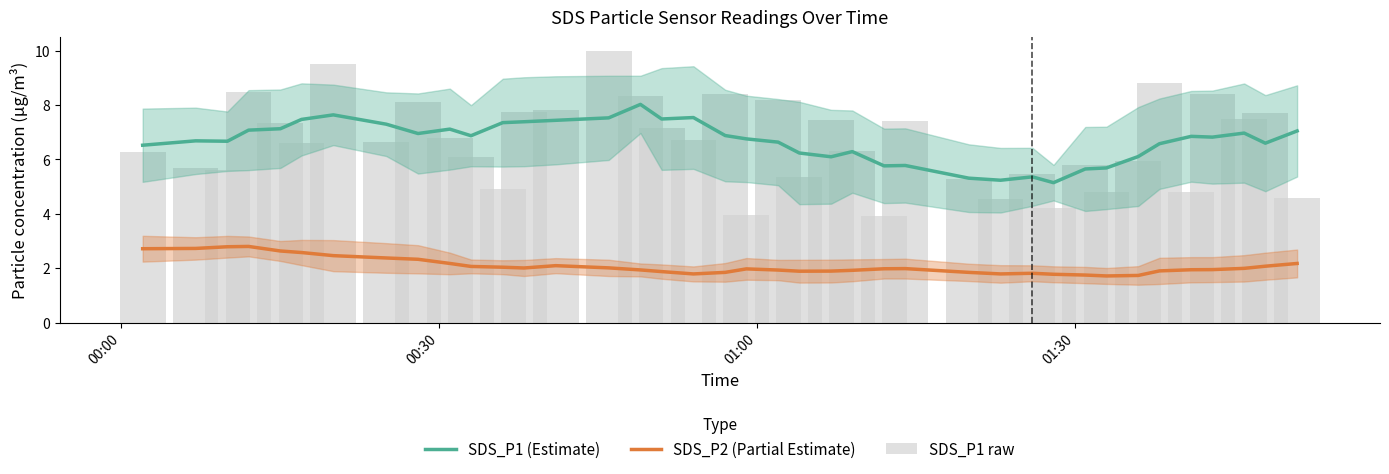

Count the number of data series in this chart.

3